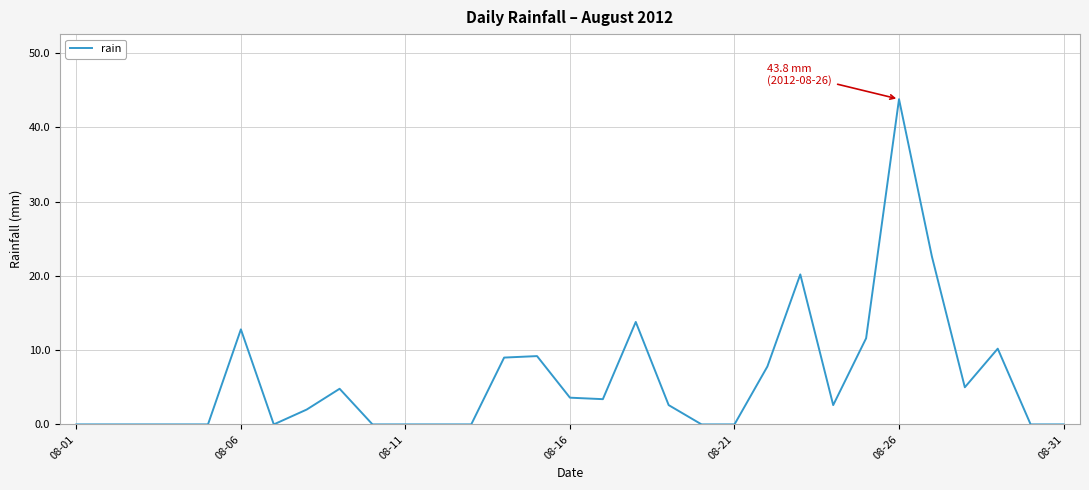

What is the difference between the maximum and minimum values?

43.8